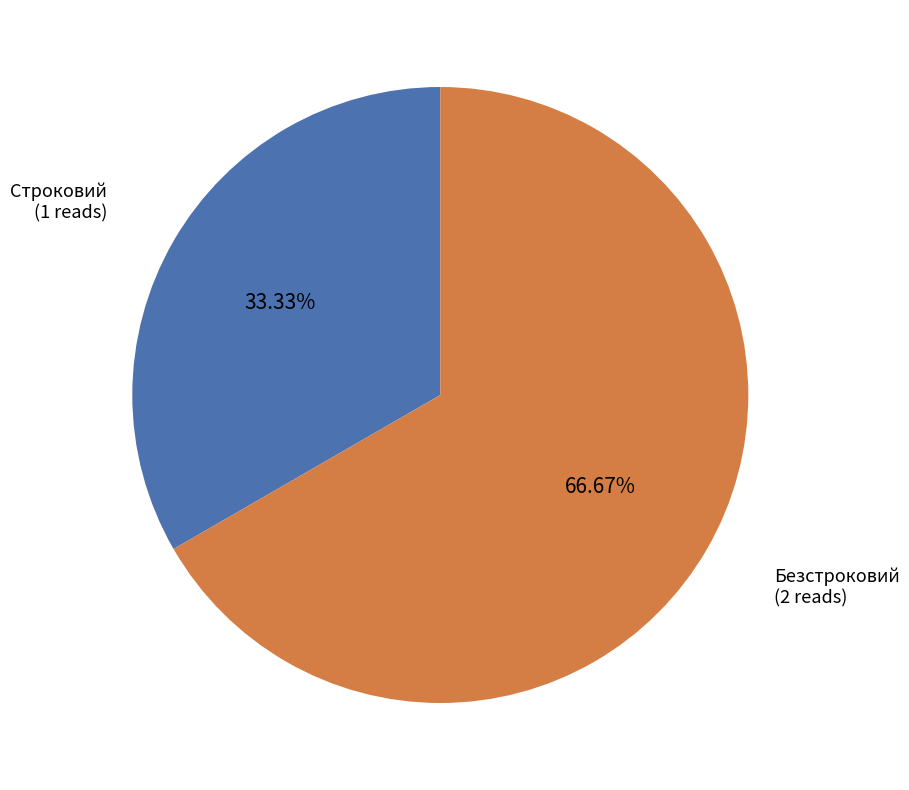

Is there a majority slice in this chart?

Yes